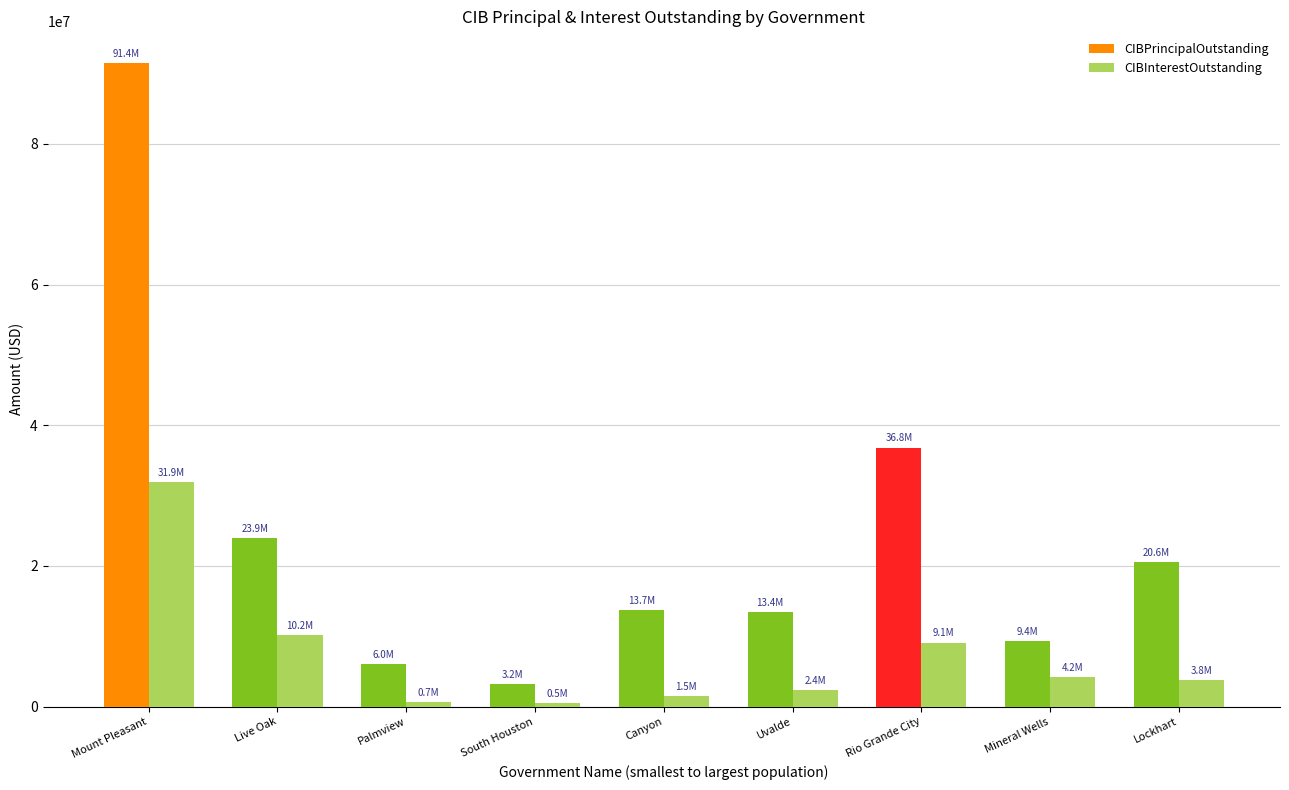

Which label corresponds to the largest value in the chart?

Mount Pleasant